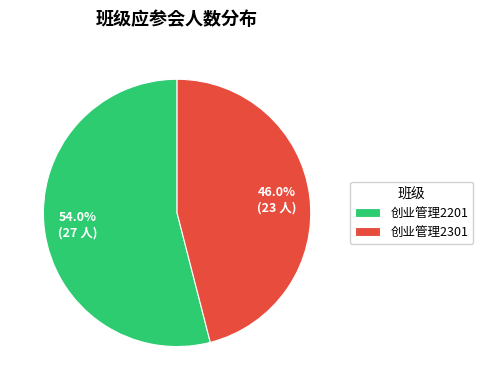

How many segments does this pie chart have?

2